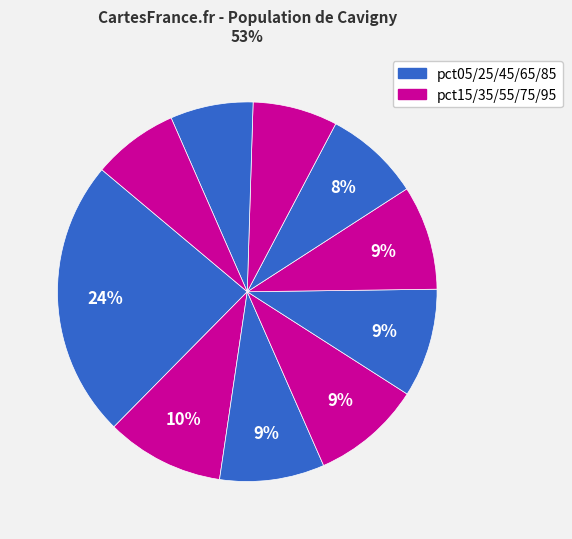

How many slices are in this pie chart?

10